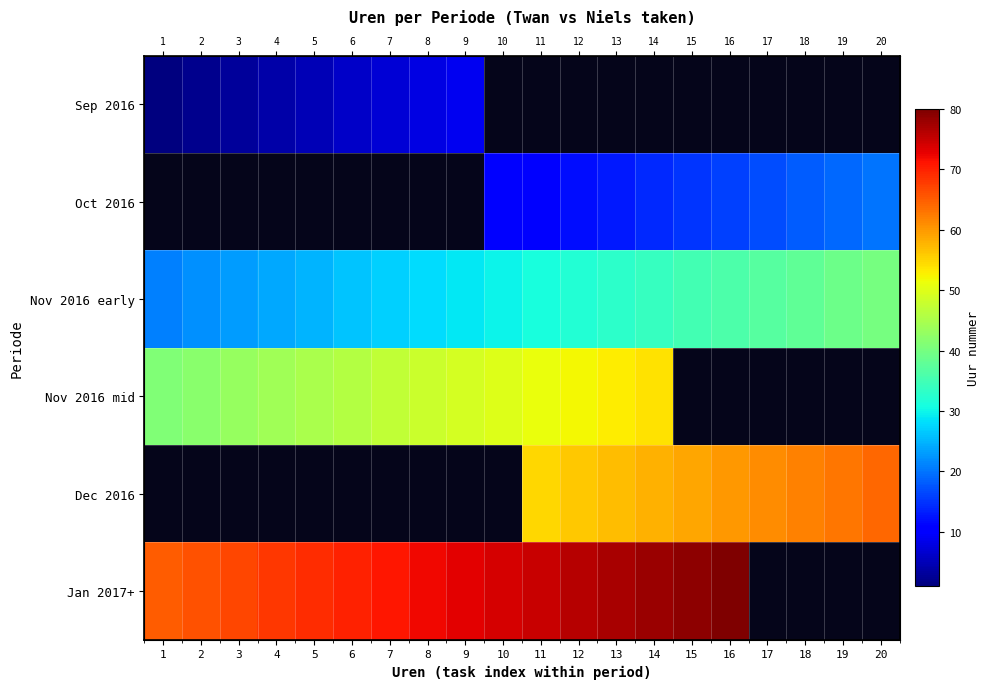

How many series are shown in this chart?

6